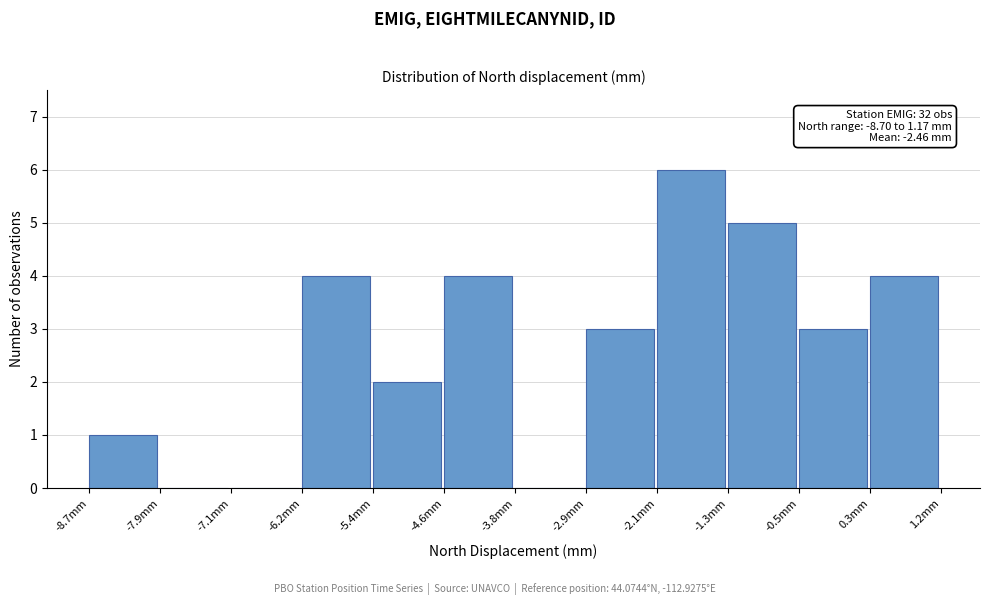

Which range on the x-axis has the tallest bar?

-2.1 to -1.3